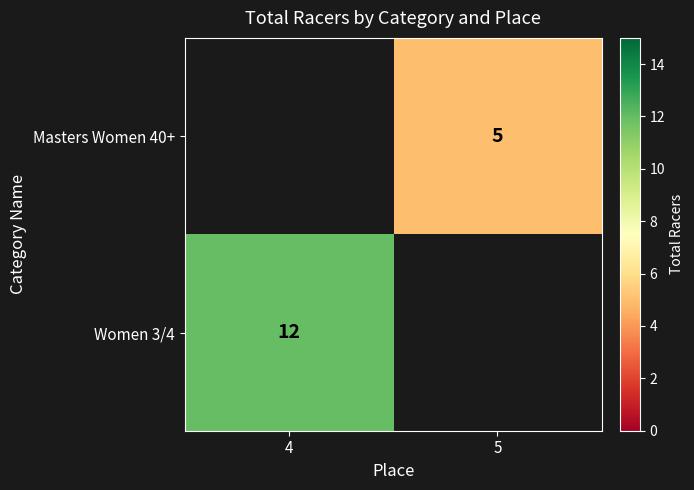

Is the value of Women 3/4 at 4 greater than the value of Masters Women 40+ at 5?

Yes